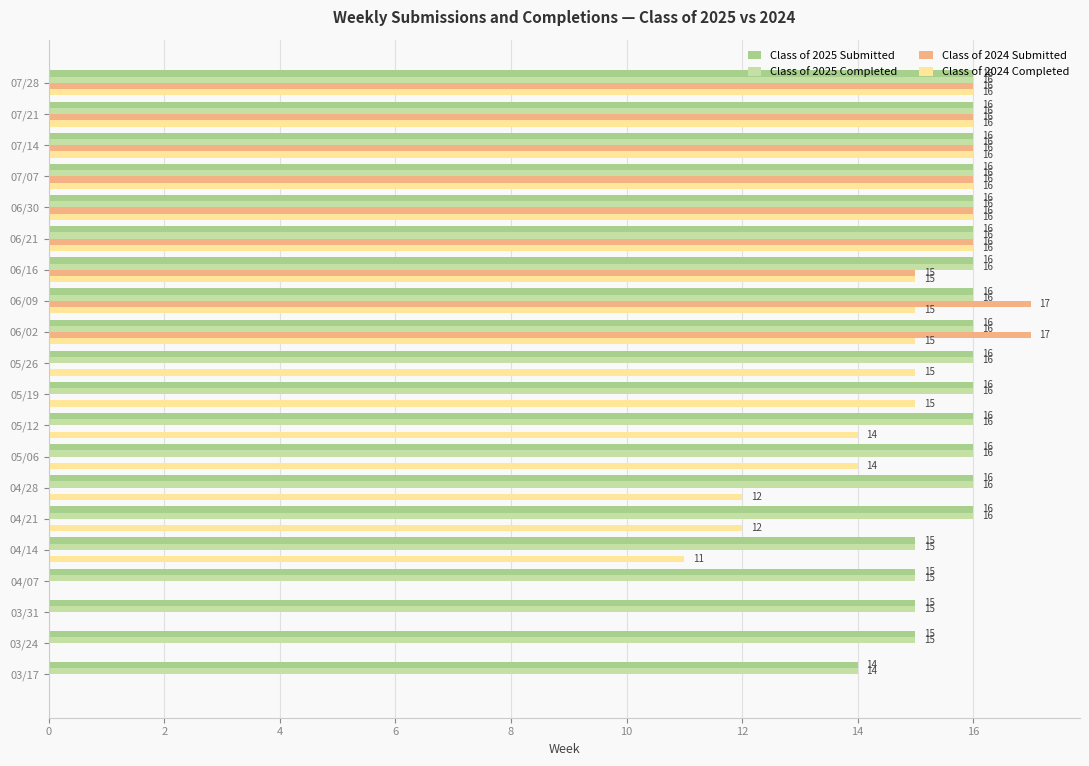

Between 05/12 and 03/17, which series saw the biggest shift?

Class of 2024 Completed